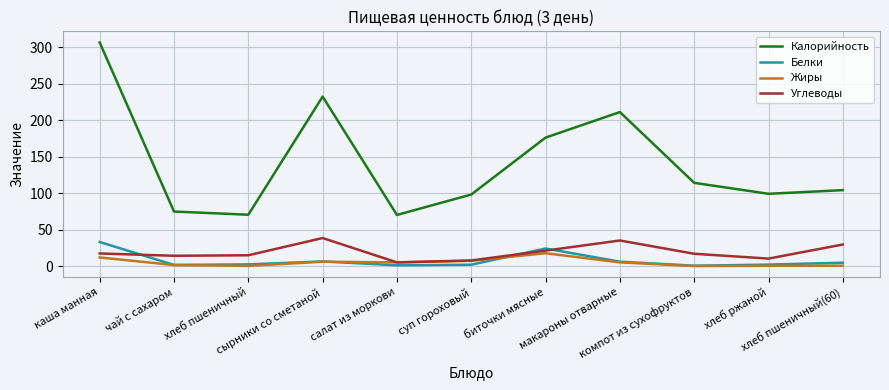

How many lines are shown in the chart?

4